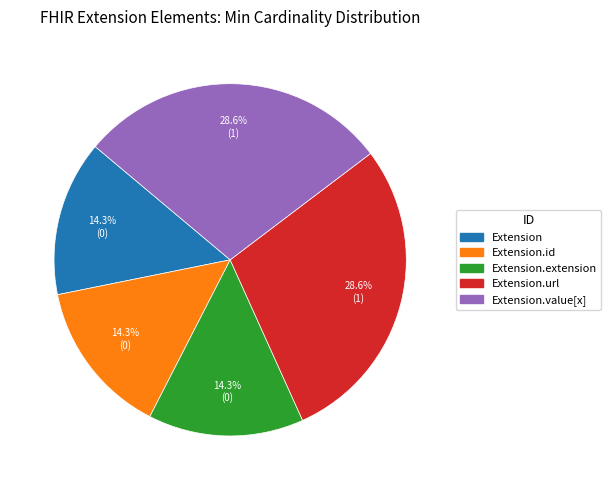

Is Extension.value[x] the majority of the pie?

No